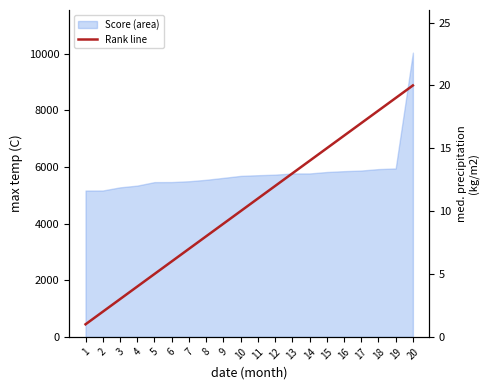

True or false: there are more than 0 points higher than both neighbors.

False